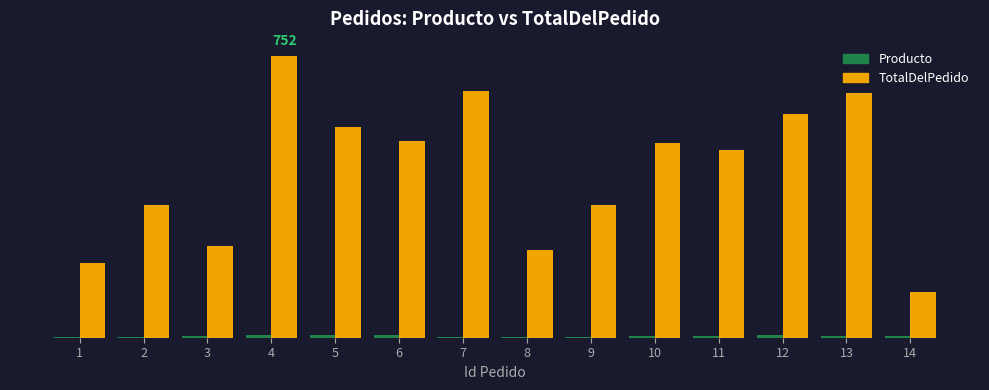

What are all the series names shown in the legend?

Producto, TotalDelPedido